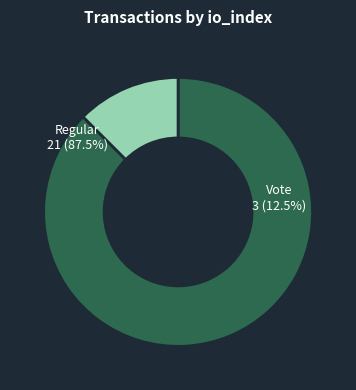

To the nearest percent, what percentage of the pie is Vote?

12%